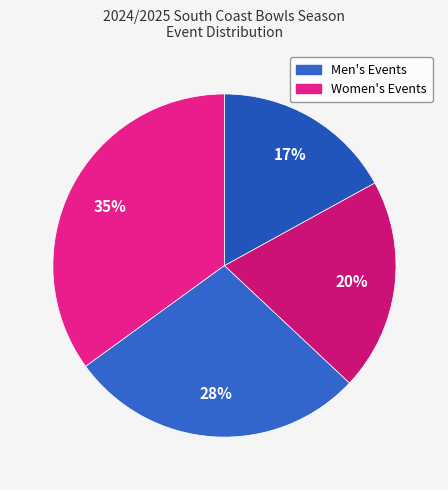

How many slices are in this pie chart?

4